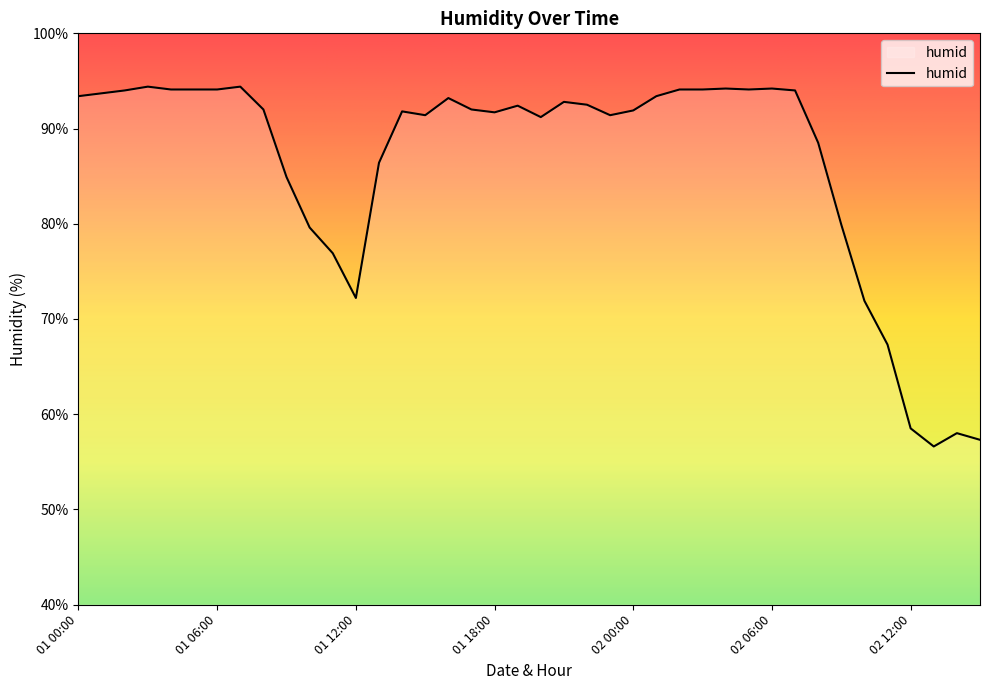

What is the minimum value shown in the chart?

56.6